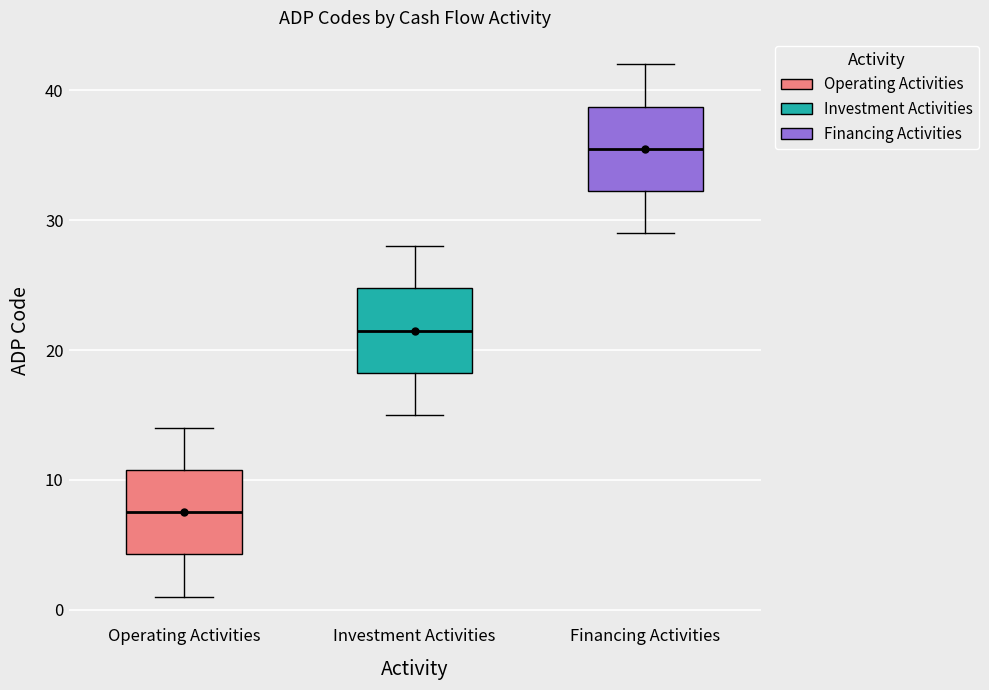

Reading left to right, transcribe this box plot: for each box, give where its median line is, the range the box spans, and where its two whiskers end, as read against the y-axis. The values are not printed on the chart, so give them approximately, as read against the axis.

Operating Activities: median 8, box 4 to 11, whiskers 1 to 14
Investment Activities: median 22, box 18 to 25, whiskers 15 to 28
Financing Activities: median 36, box 32 to 39, whiskers 29 to 42